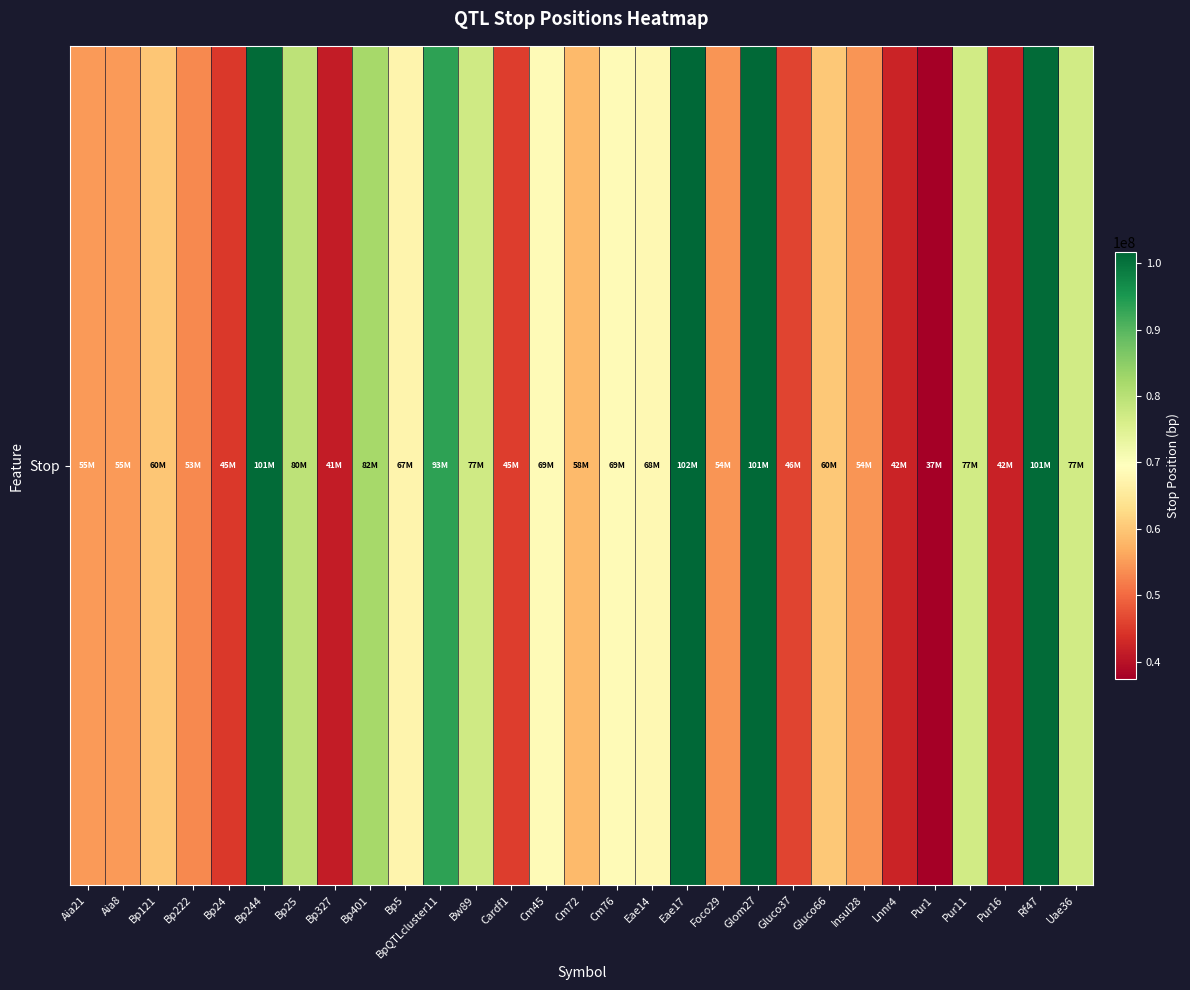

List the labels in order of value, smallest first.

Pur1, Bp327, Pur16, Lnnr4, Bp24, Cardf1, Gluco37, Bp222, Foco29, Insul28, Aia21, Aia8, Cm72, Bp121, Gluco66, Bp5, Eae14, Cm45, Cm76, Pur11, Uae36, Bw89, Bp25, Bp401, BpQTLcluster11, Bp244, Rf47, Glom27, Eae17